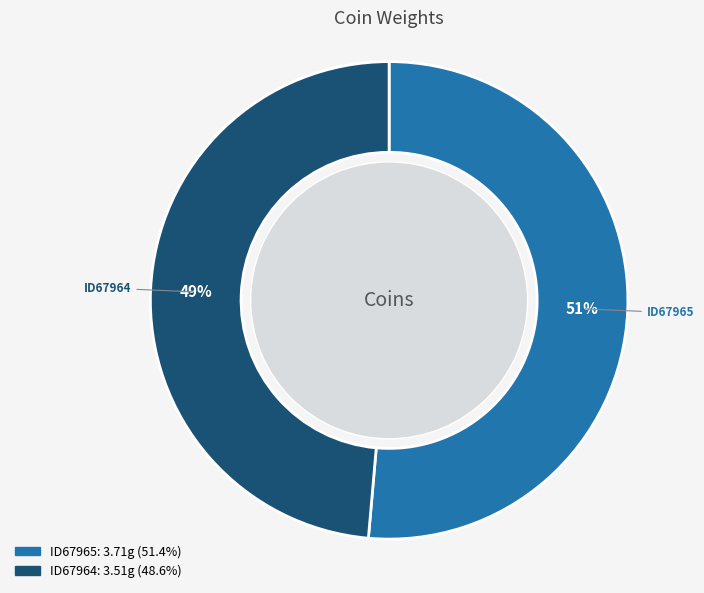

Which category has the smallest portion of the pie?

ID67964